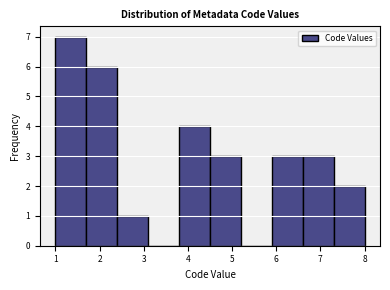

Reading left to right, list every bar in this chart as the range it spans on the x-axis followed by its height. The values are not printed on the chart, so give them approximately, as read against the axis.

1.0 to 1.7: 7
1.7 to 2.4: 6
2.4 to 3.1: 1
3.1 to 3.8: 0
3.8 to 4.5: 4
4.5 to 5.2: 3
5.2 to 5.9: 0
5.9 to 6.6: 3
6.6 to 7.3: 3
7.3 to 8.0: 2